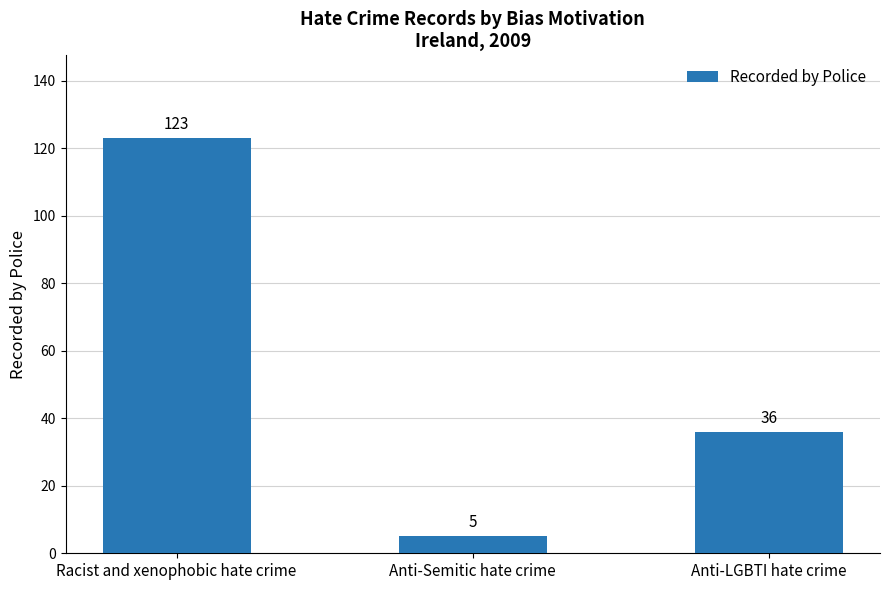

Which has a higher value, Anti-Semitic hate crime or Anti-LGBTI hate crime?

Anti-LGBTI hate crime